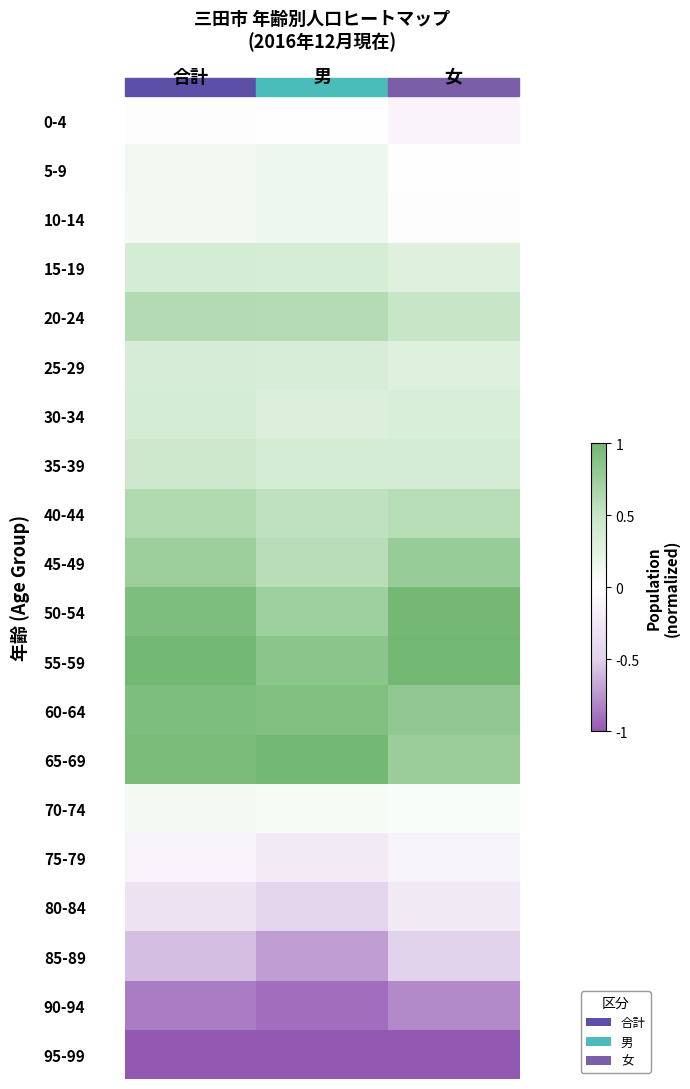

Between 女 and 男, which is larger?

男